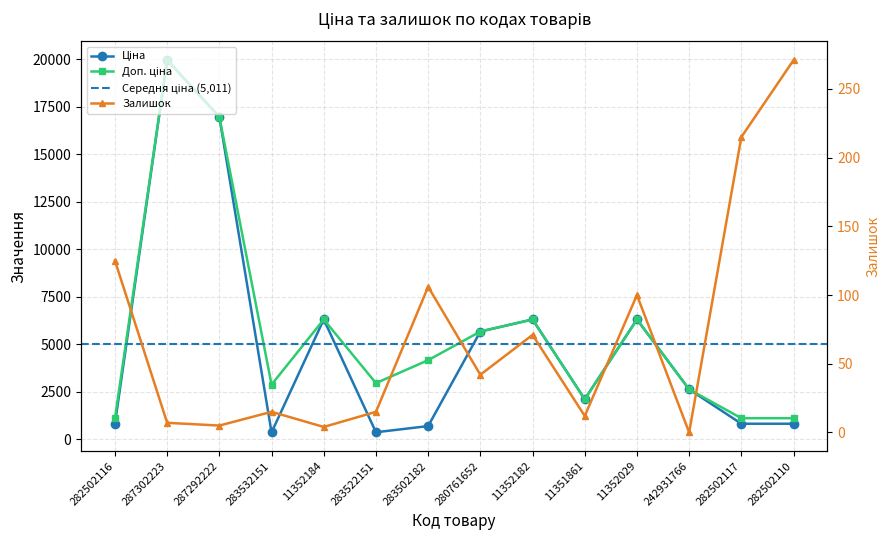

True or false: Доп. ціна and Ціна cross at least once.

False